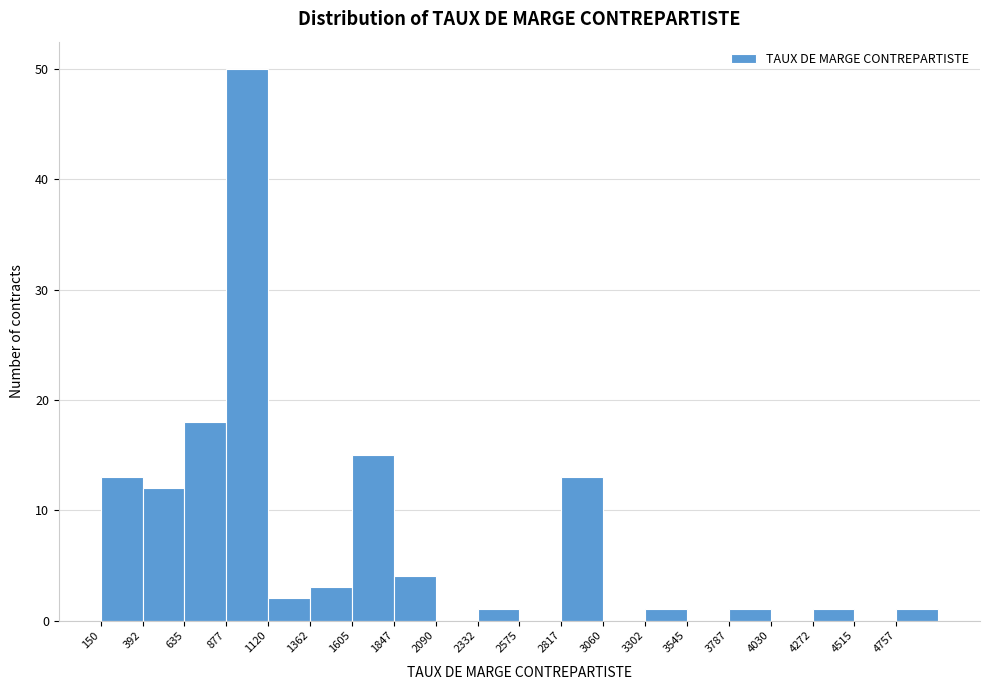

Over which range of the x-axis is the bar tallest?

900 to 1100